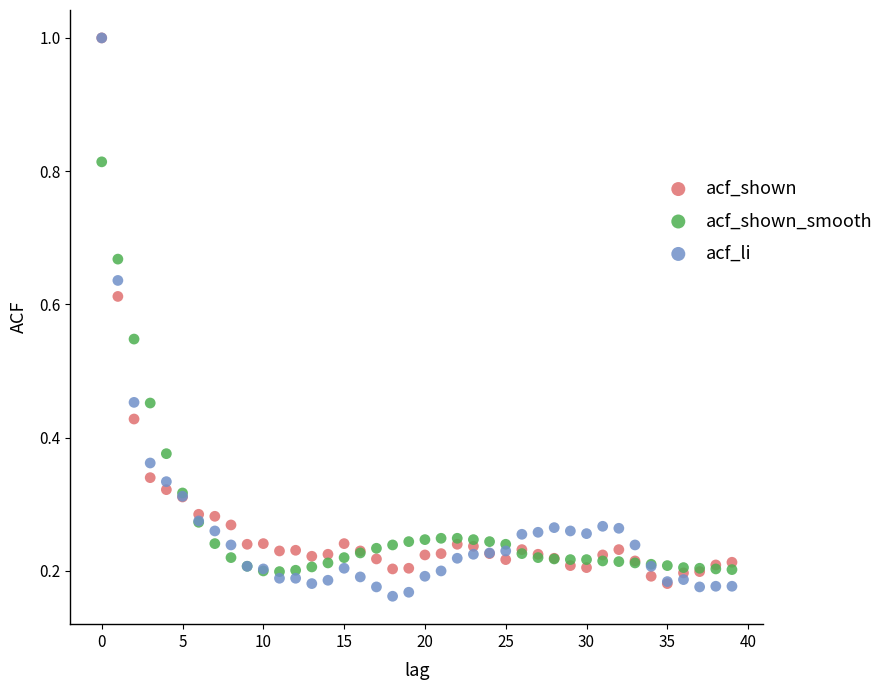

What are all the series names shown in the legend?

acf_shown, acf_shown_smooth, acf_li